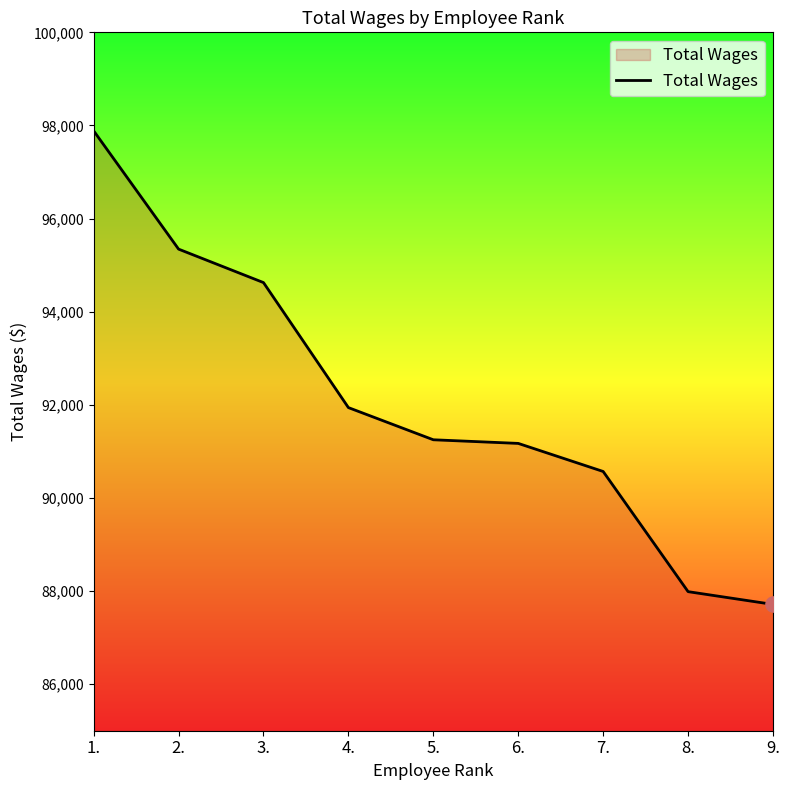

What is the change in value from 1. to 3.?

-3260